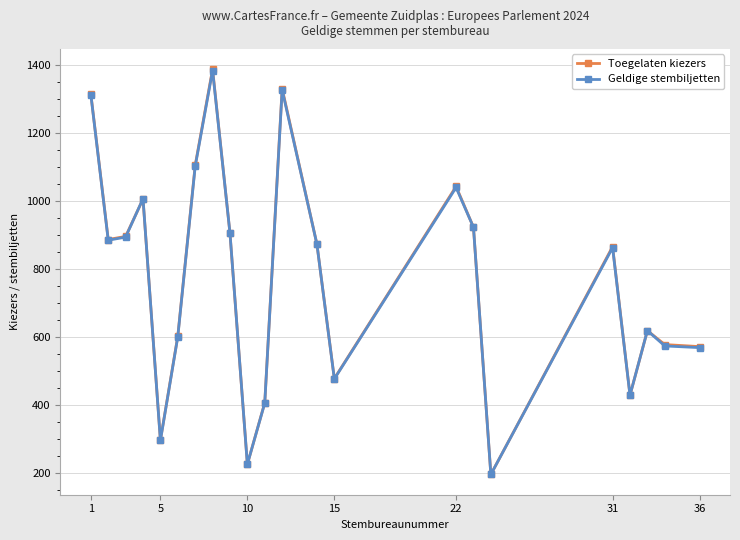

What is the highest value of the Geldige stembiljetten series?

1383